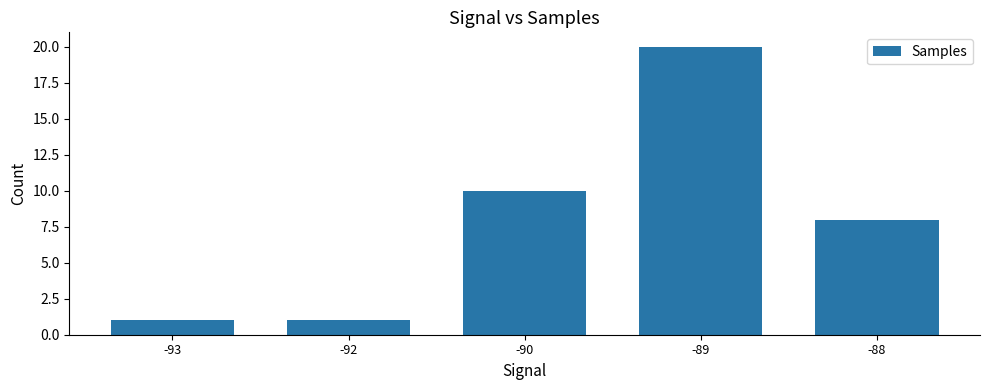

Does the chart contain stacked bars?

No